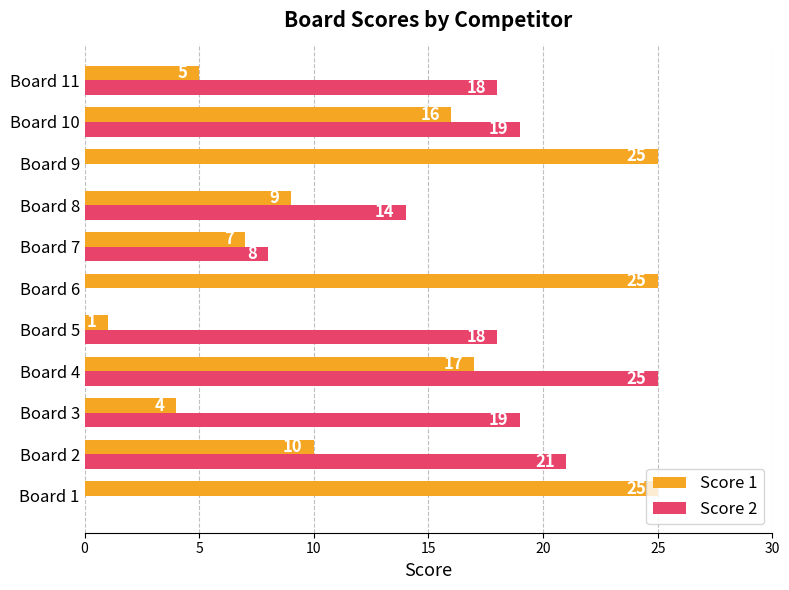

Between Board 6 and Board 7, which series saw the biggest shift?

Score 1